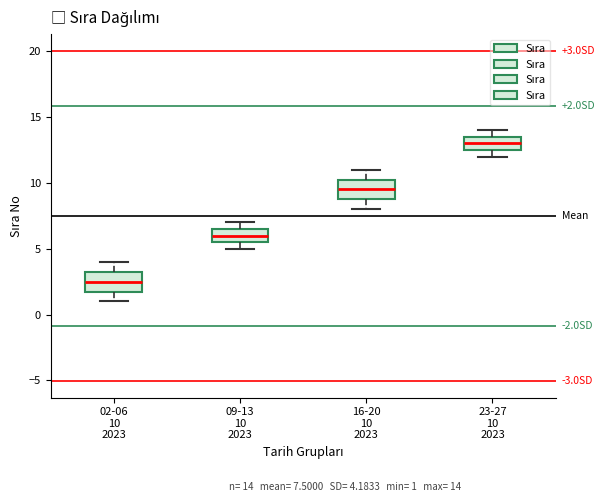

Which box has the lowest median line?

02-06 10 2023